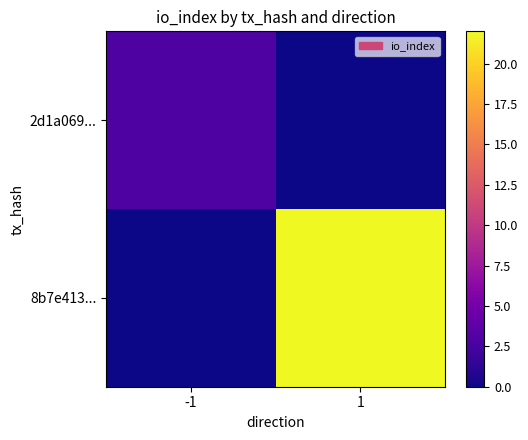

Reading left to right, list all the values displayed in this chart.

2d1a069...: -1=3	1=0
8b7e413...: -1=0	1=22